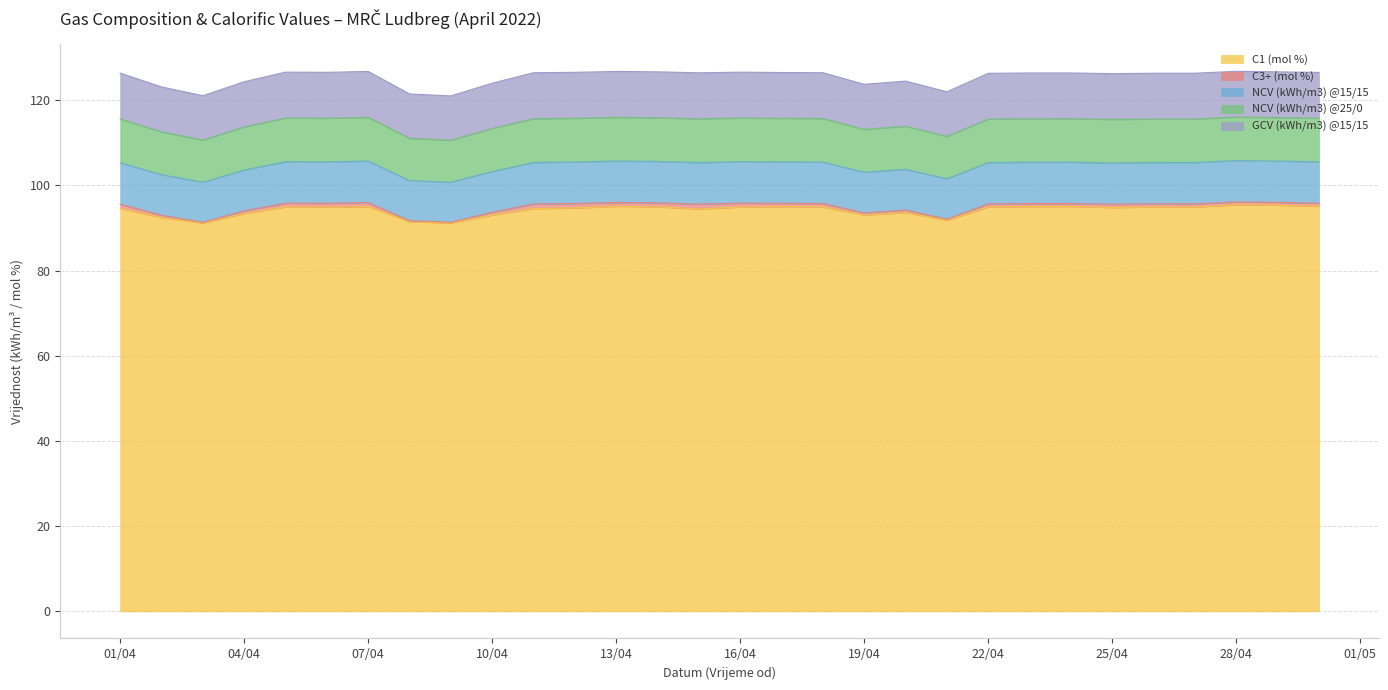

At how many categories does at least one series exceed 99?

30